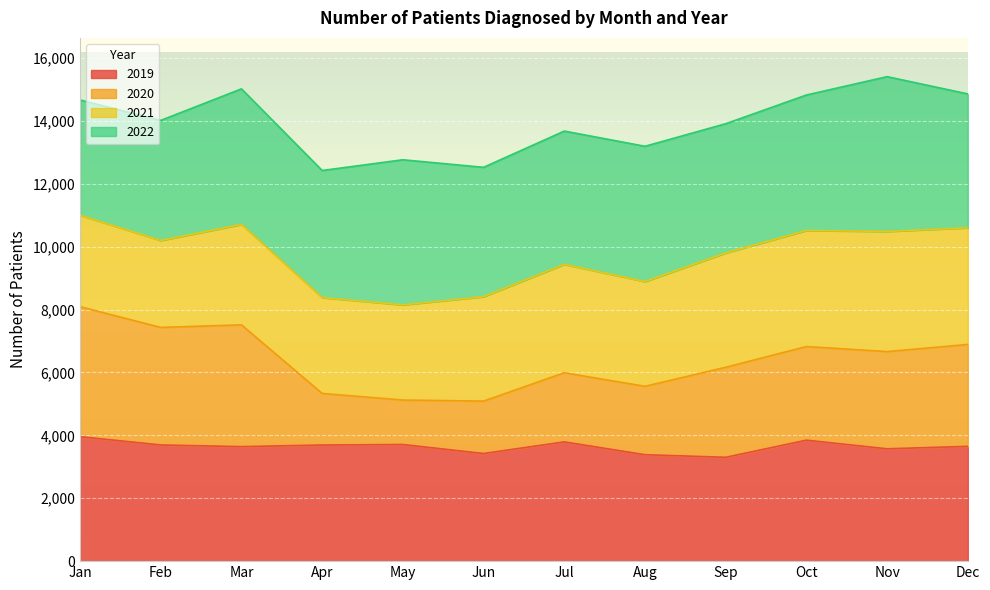

True or false: 2019 has a value of 5027 at Mar.

False